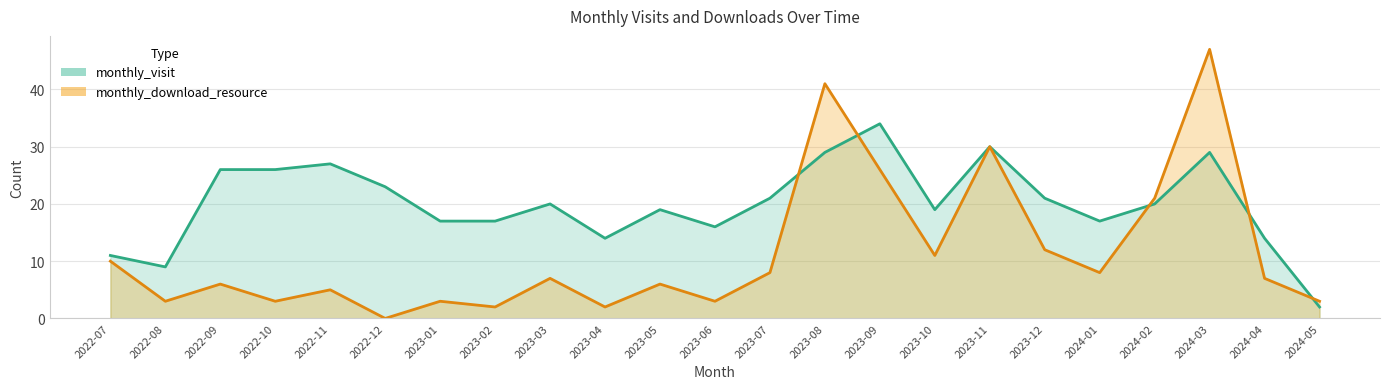

How many distinct data groups are displayed?

2